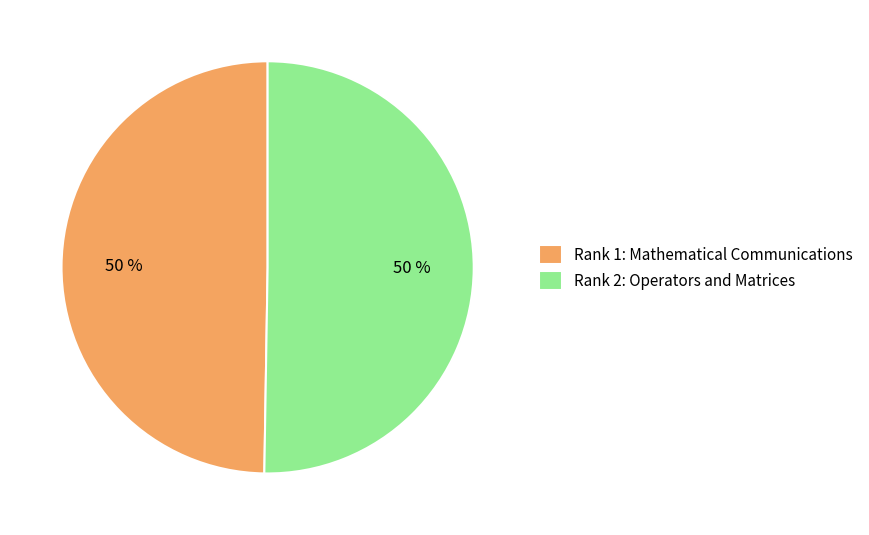

To the nearest percent, what is the average slice percentage?

50%